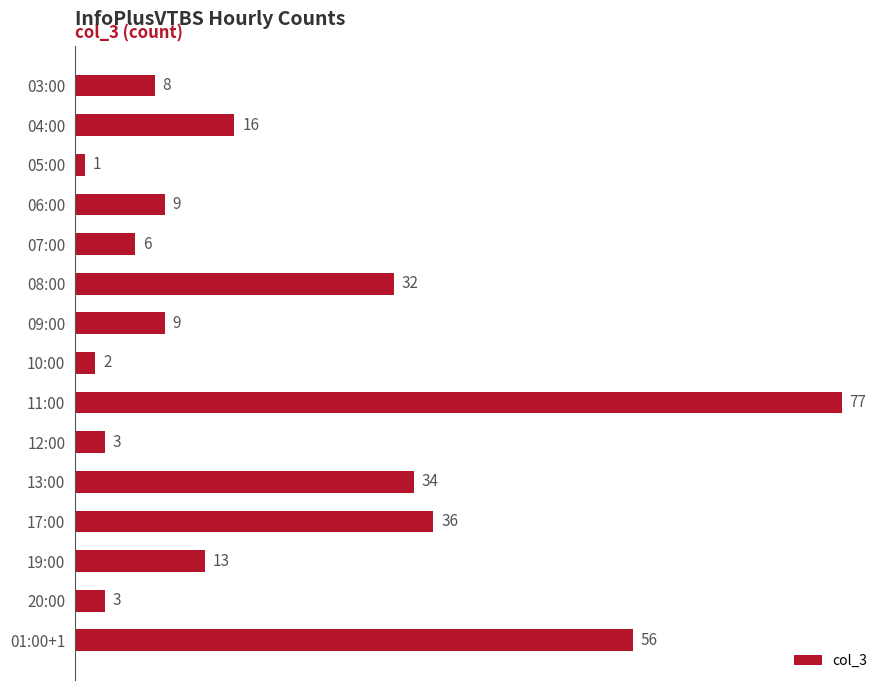

What is the label of the 1st bar from the top?

03:00